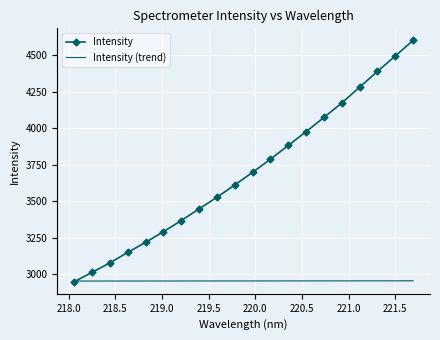

At how many categories does at least one series exceed 3323?

14